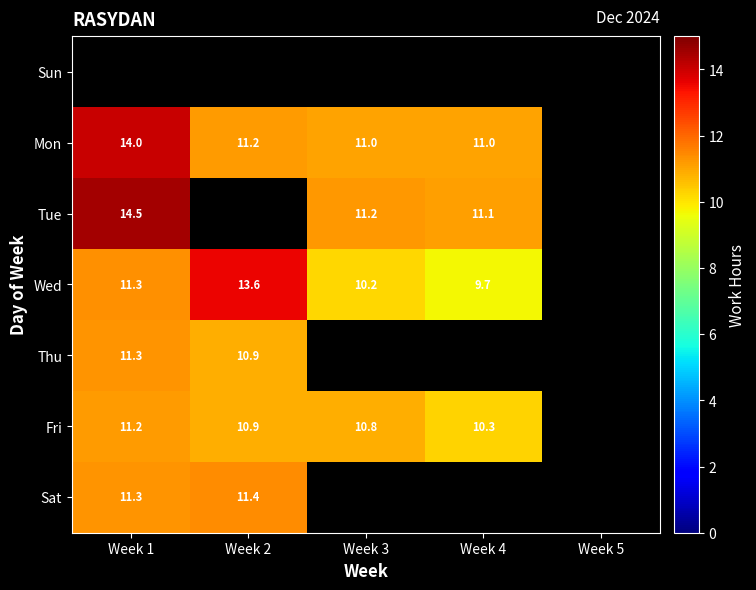

Count the number of categories in the chart.

5